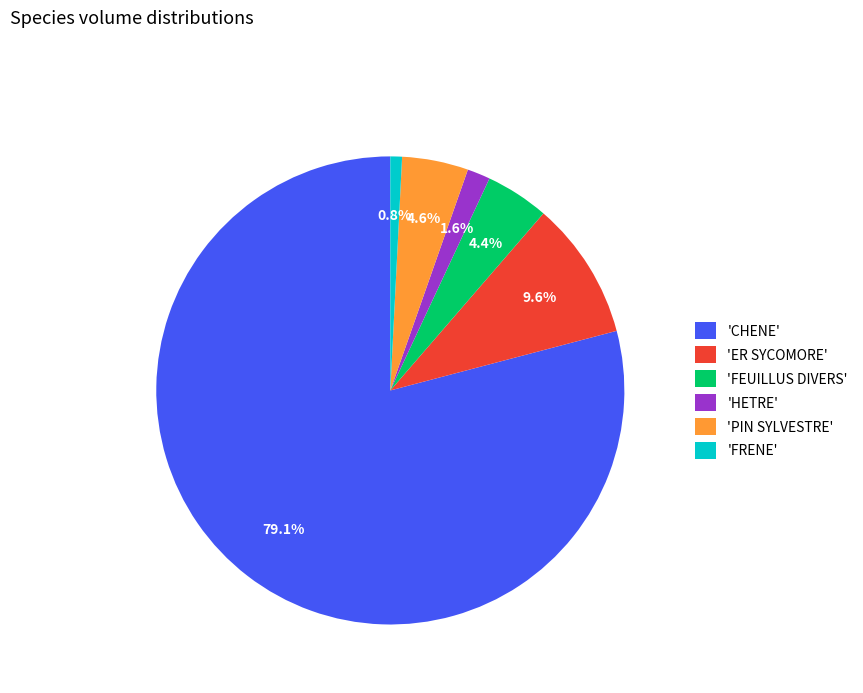

What is the ratio of the value at 'ER SYCOMORE' to the value at 'HETRE'?

6.0